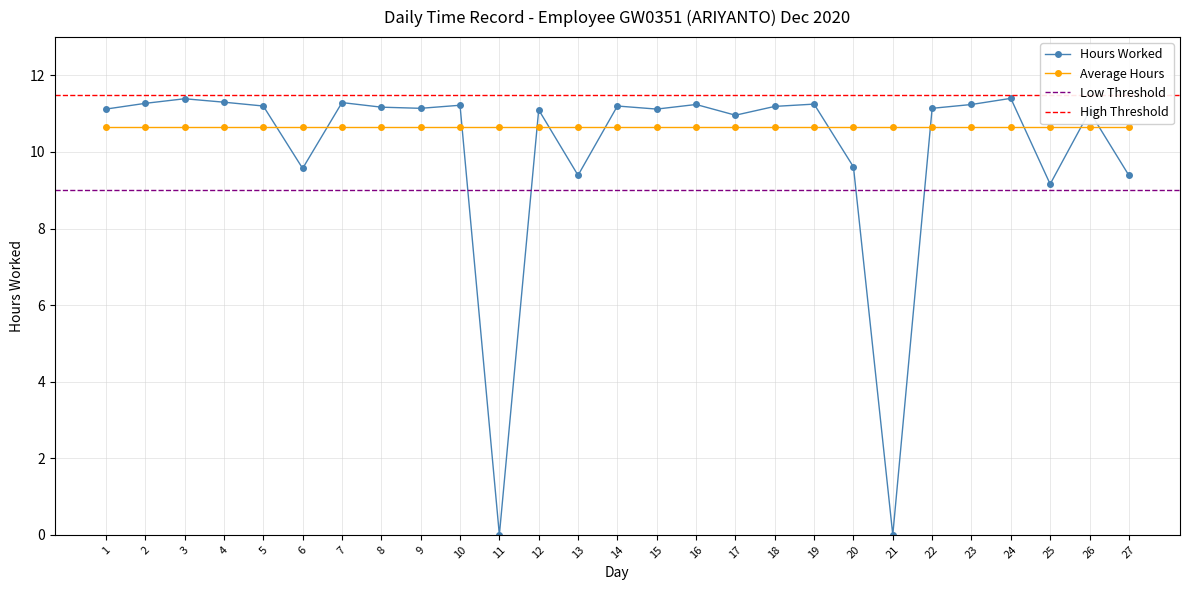

Does the chart have visible grid lines?

Yes